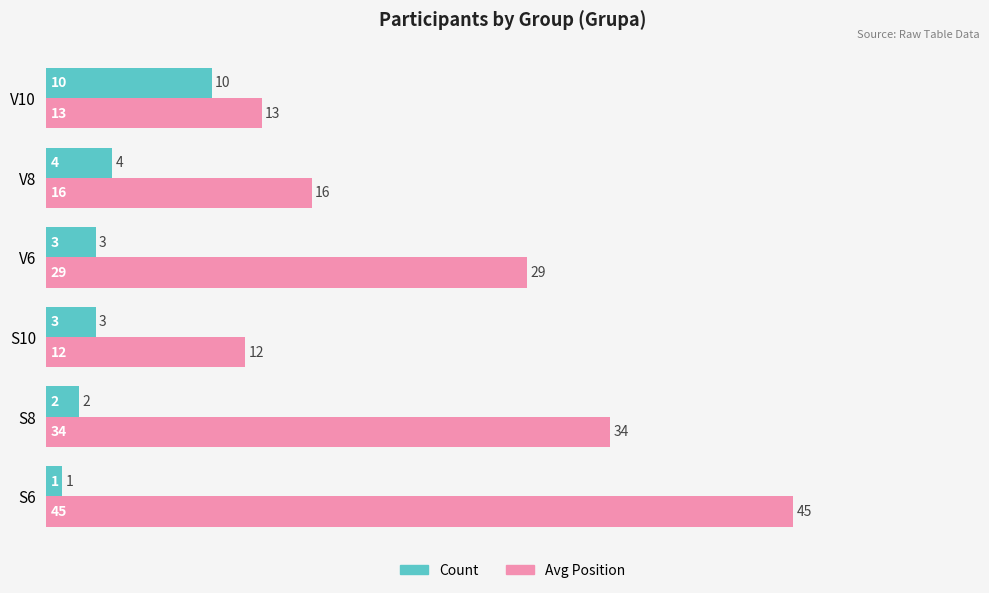

Which series has the widest spread of values?

Avg Position